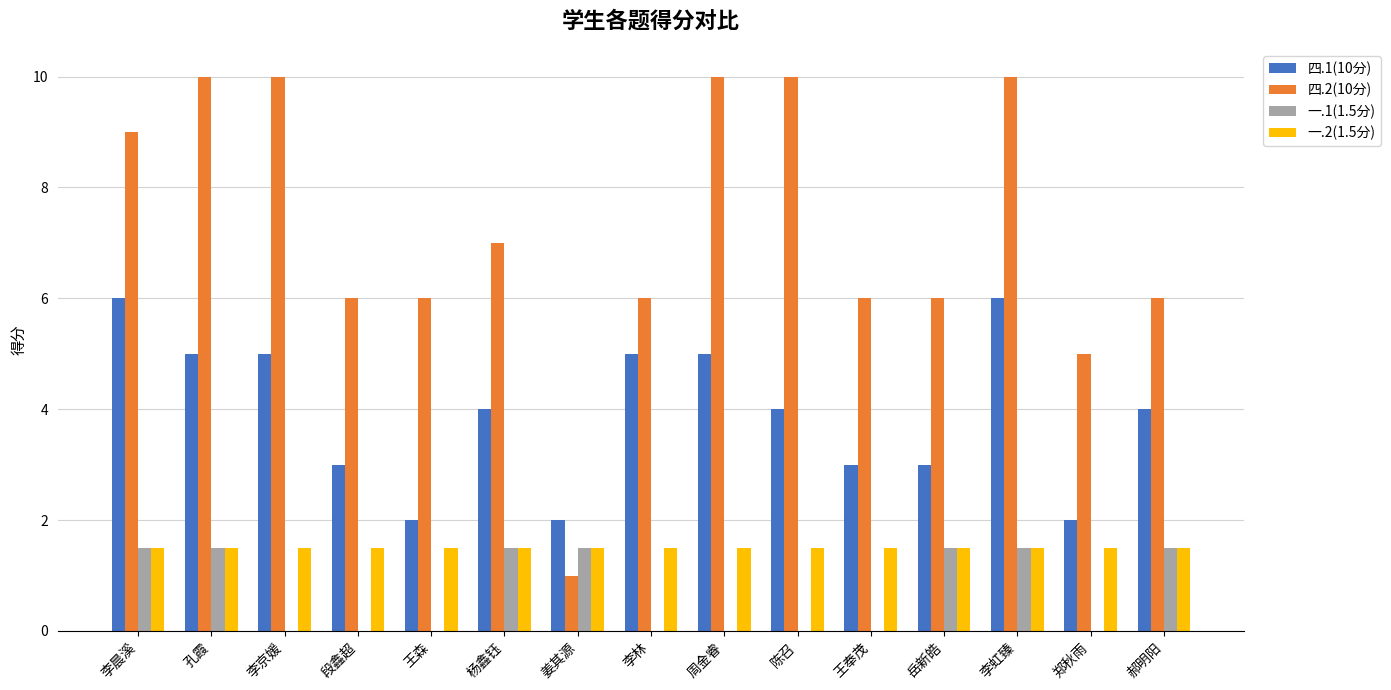

At which category is the sum across all series the highest?

李虹臻